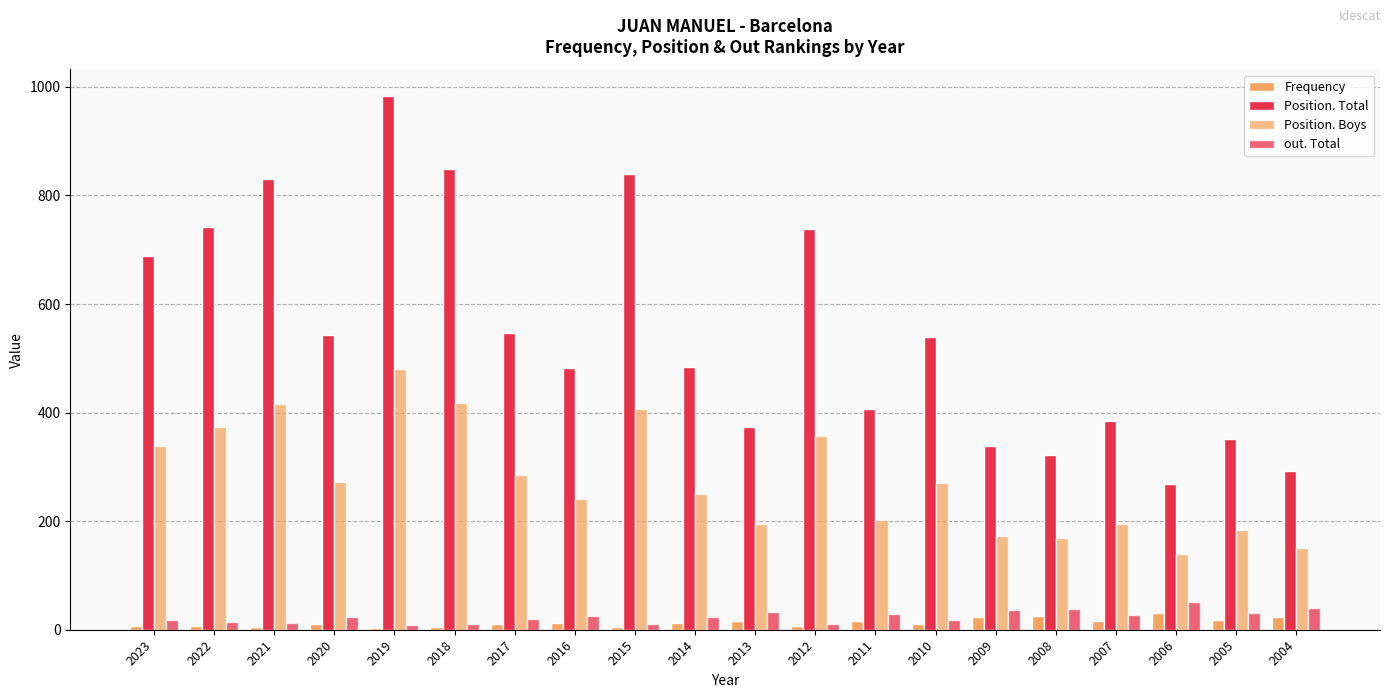

How many groups of bars are there?

20